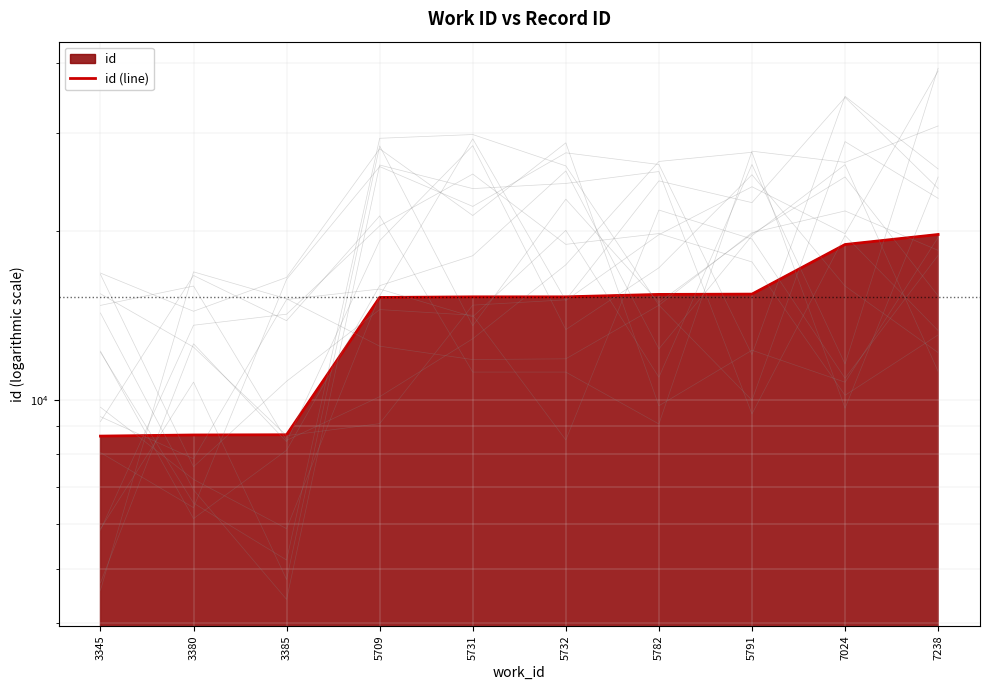

Between 7024 and 3380, which is larger?

7024